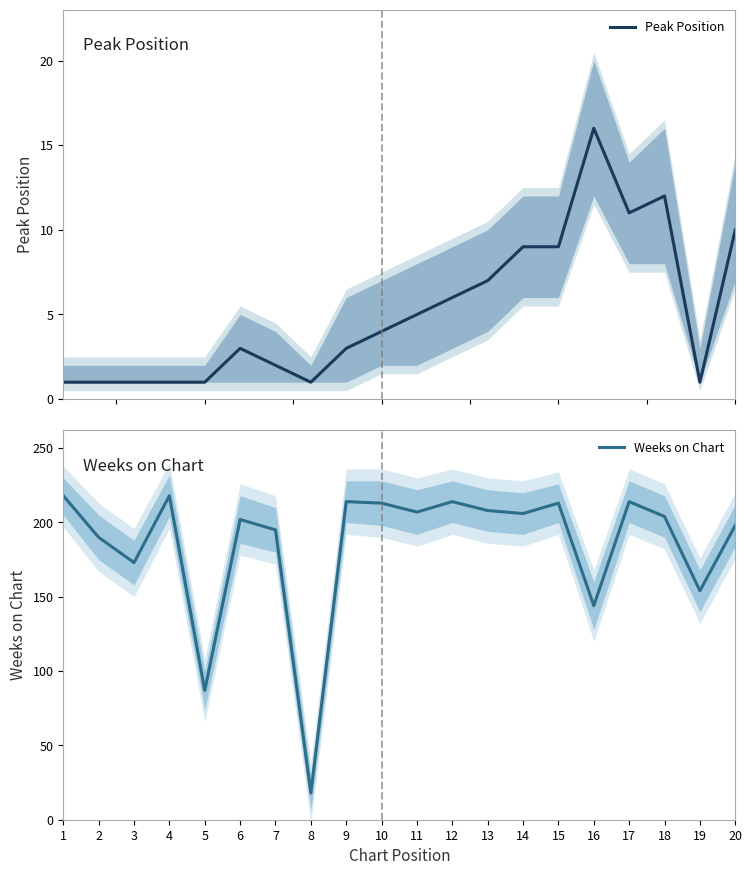

The value of Weeks on Chart at 8 is 24. True or false?

False